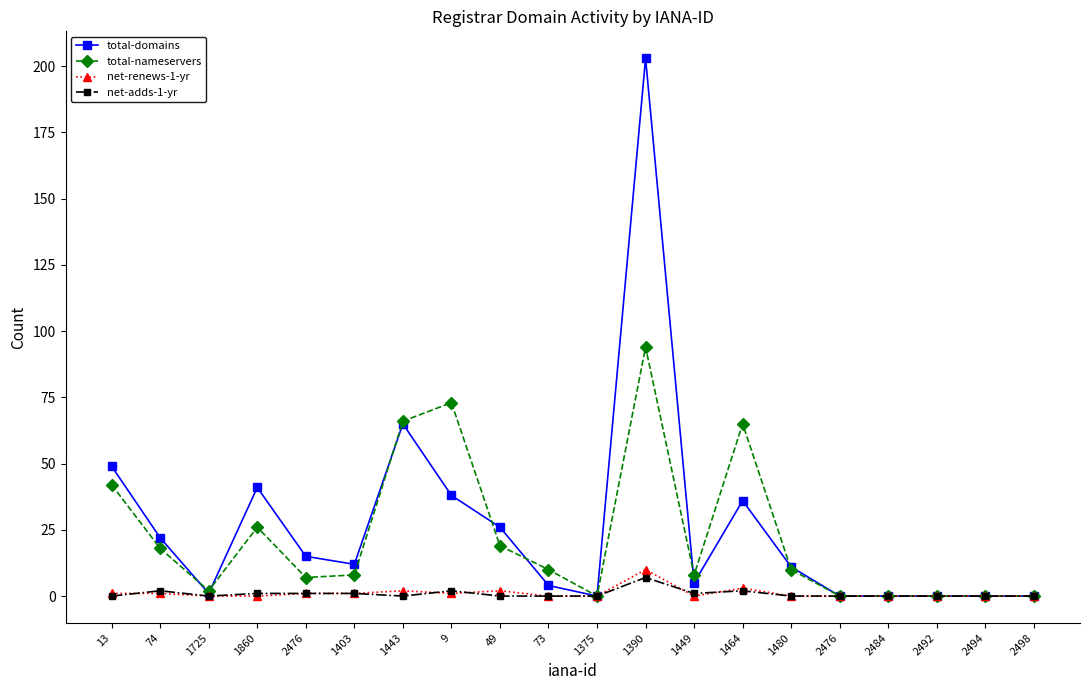

What is the label of the 12th point from the right?

49